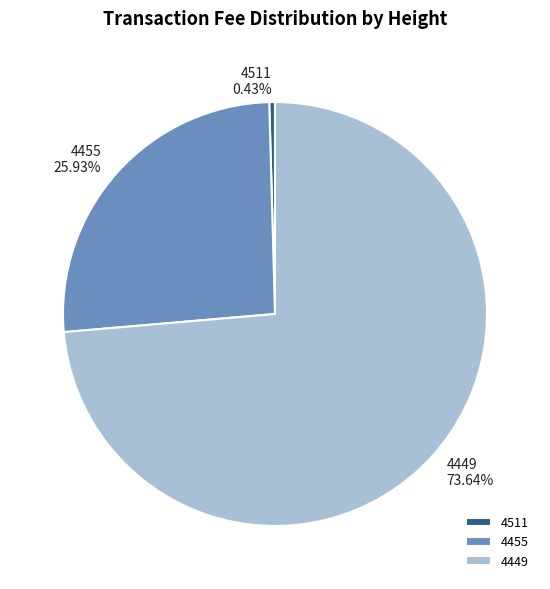

Which has a higher value, 4449 or 4511?

4449